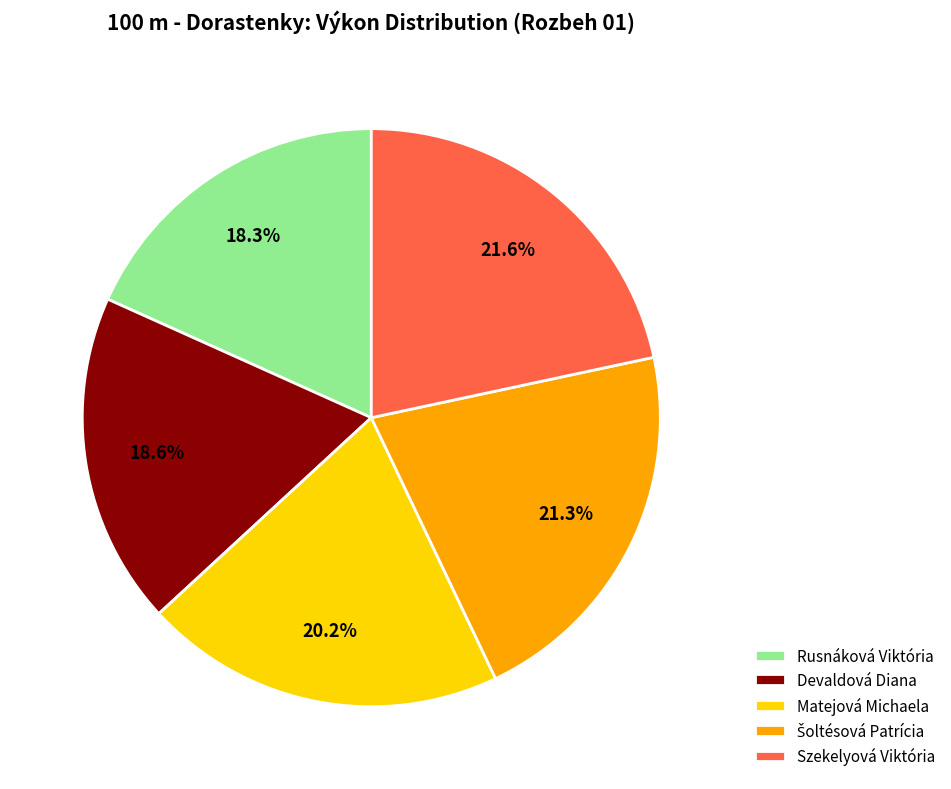

To the nearest percent, what percentage of the pie is Matejová Michaela?

20%